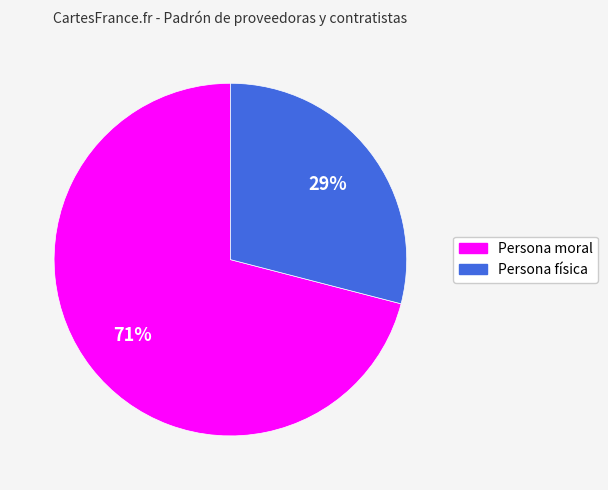

Rank the categories by value from lowest to highest.

Persona física, Persona moral